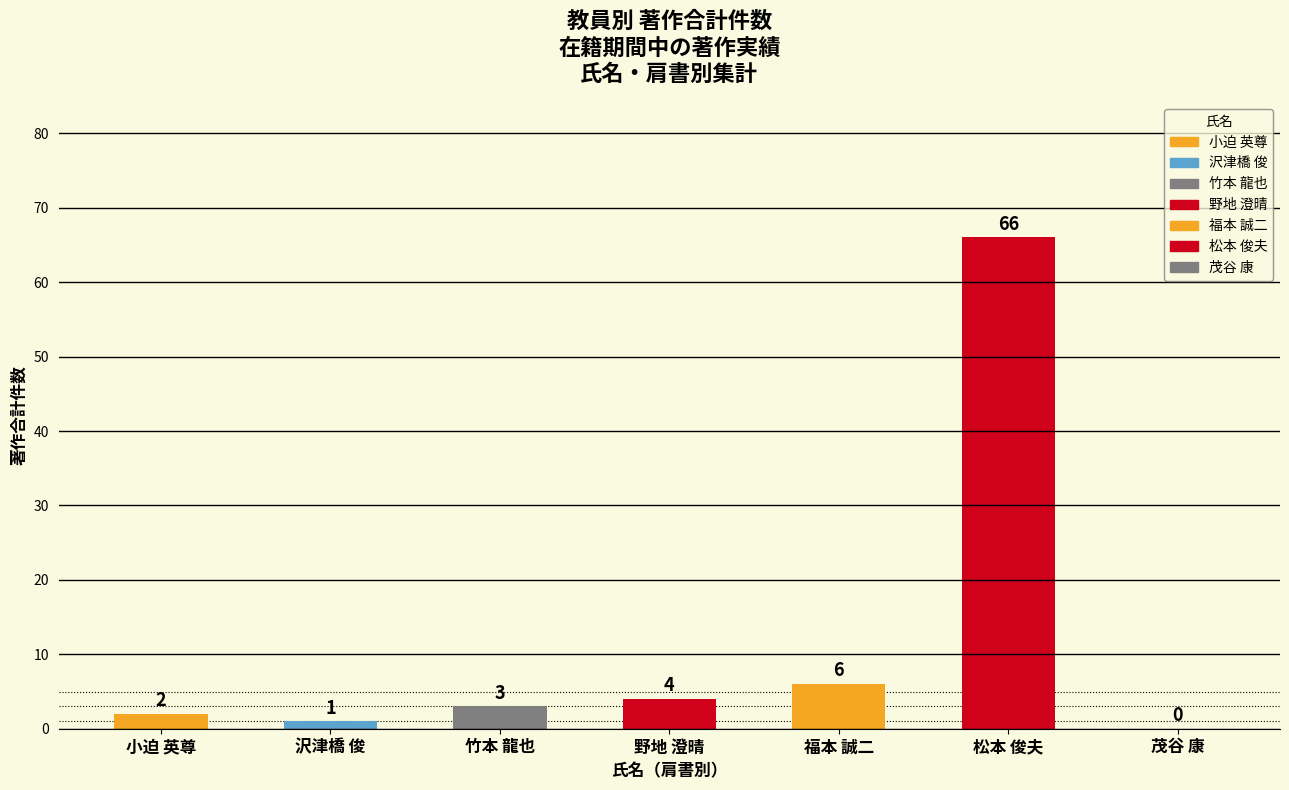

What is the approximate value at 松本 俊夫?

66